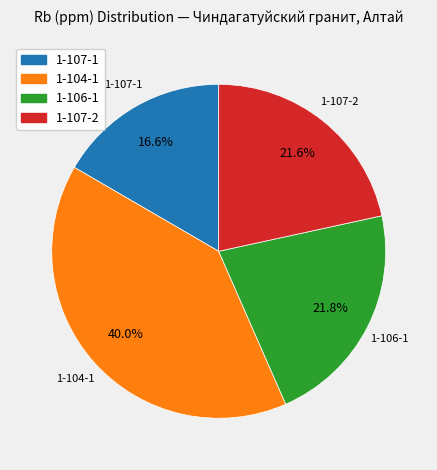

Which slice is the largest?

1-104-1